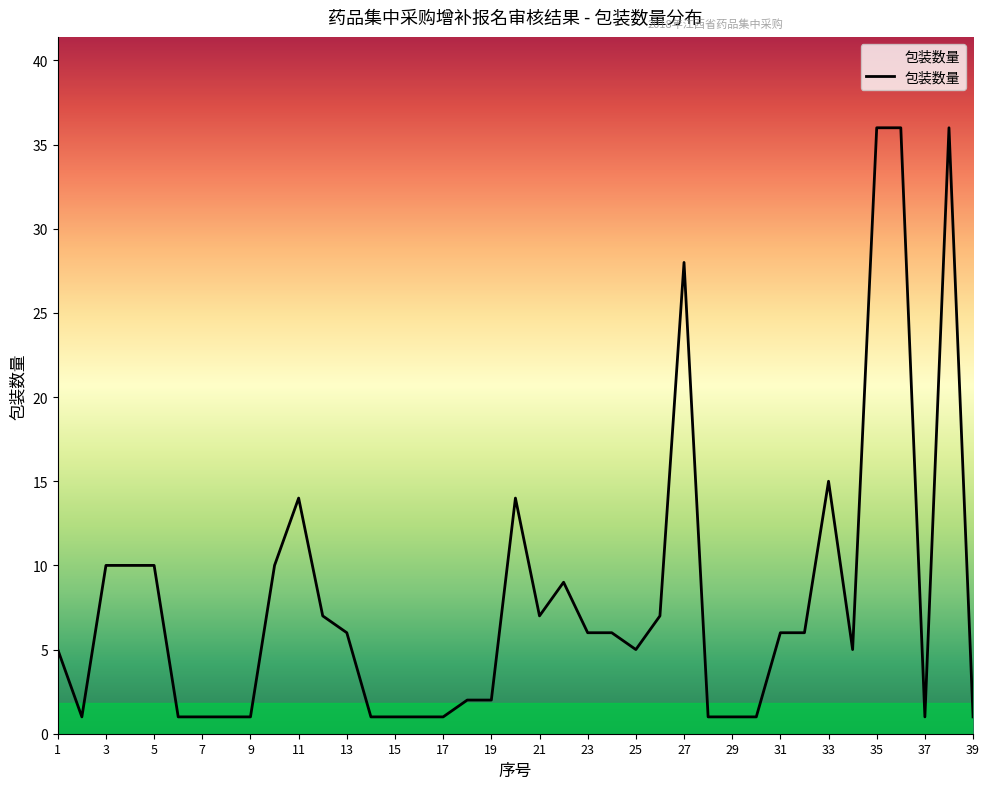

How many lines are shown in the chart?

1